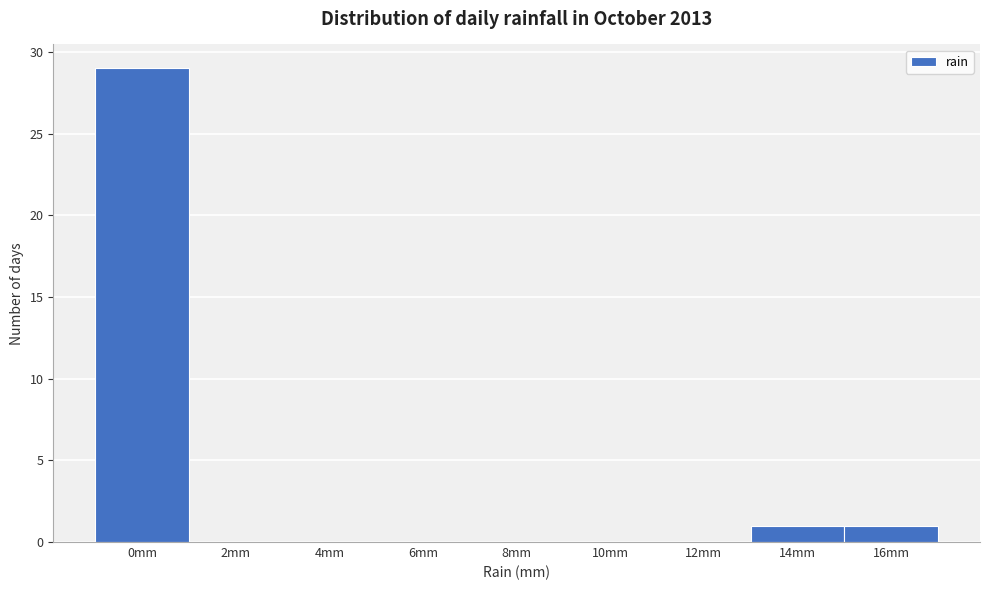

Reading right to left, what are all the values shown in this chart?

16mm=1	14mm=1	12mm=0	10mm=0	8mm=0	6mm=0	4mm=0	2mm=0	0mm=29